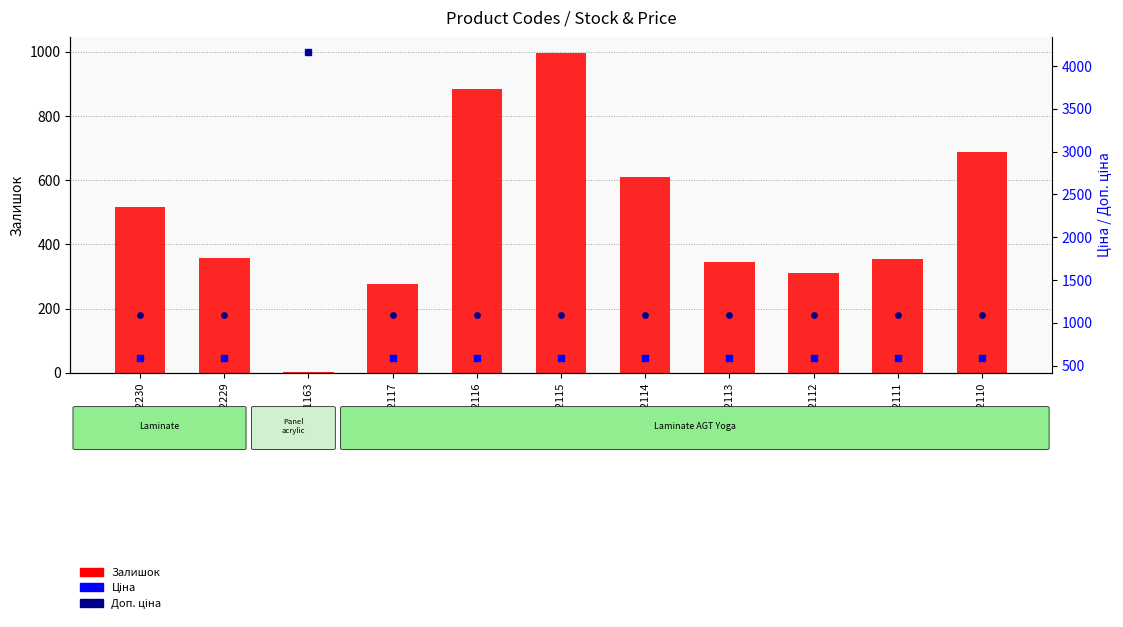

What are all the series names shown in the legend?

Залишок, Ціна, Доп. ціна